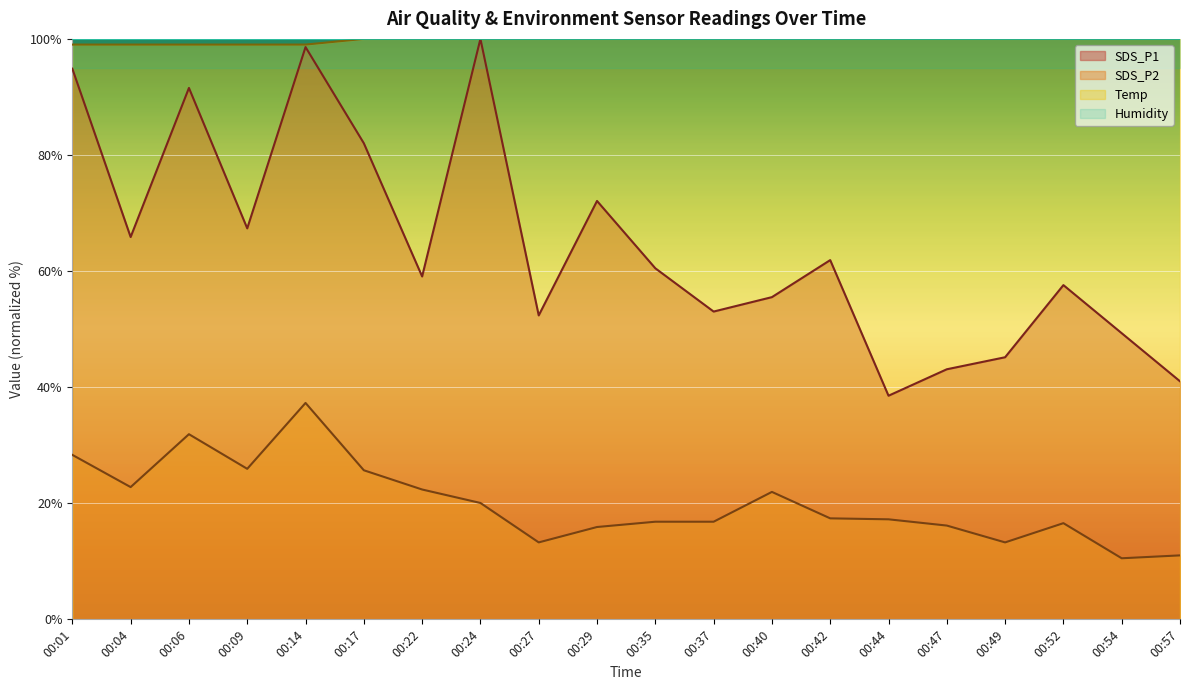

Which category has the lowest value in the SDS_P1 series?

00:44